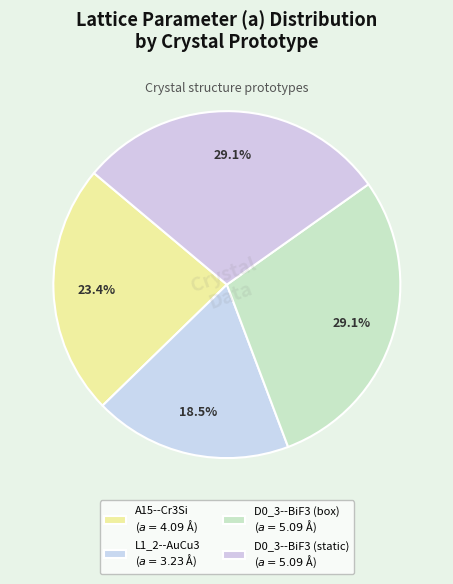

To the nearest percent, what percentage of the pie is D0_3--BiF3 (static)?

29%